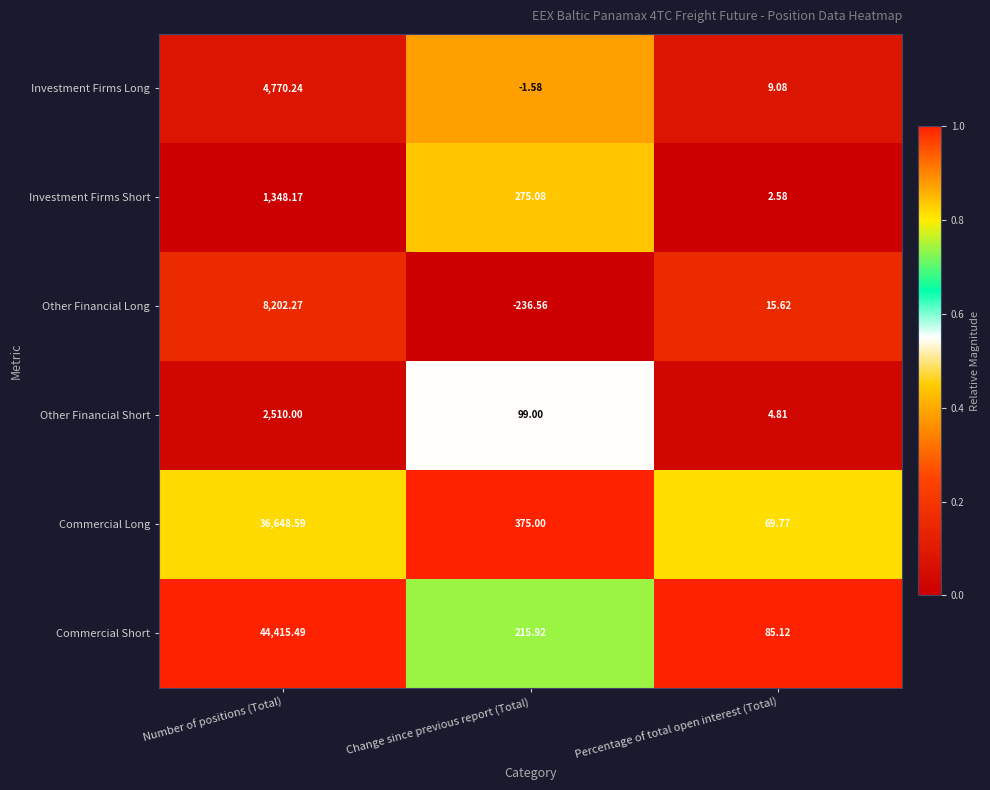

Which series has the widest spread of values?

Commercial Short